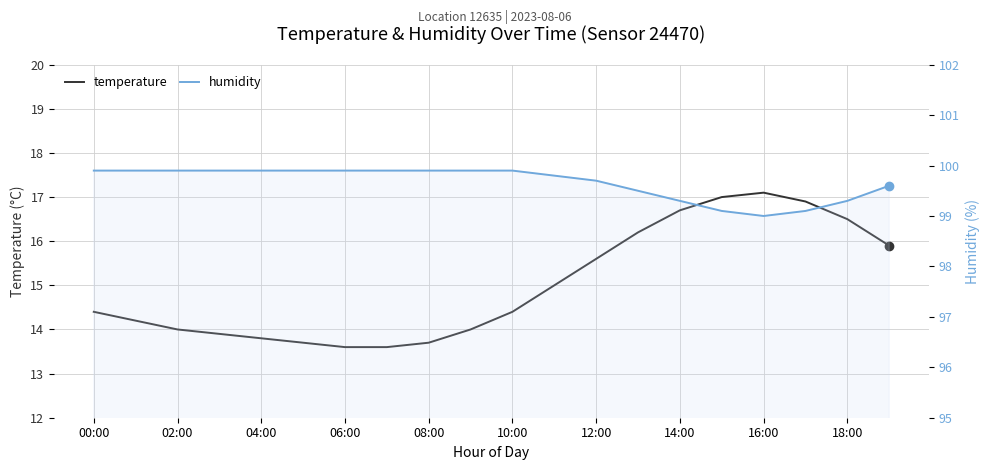

Between 02:00 and 10:00, which series saw the biggest shift?

temperature